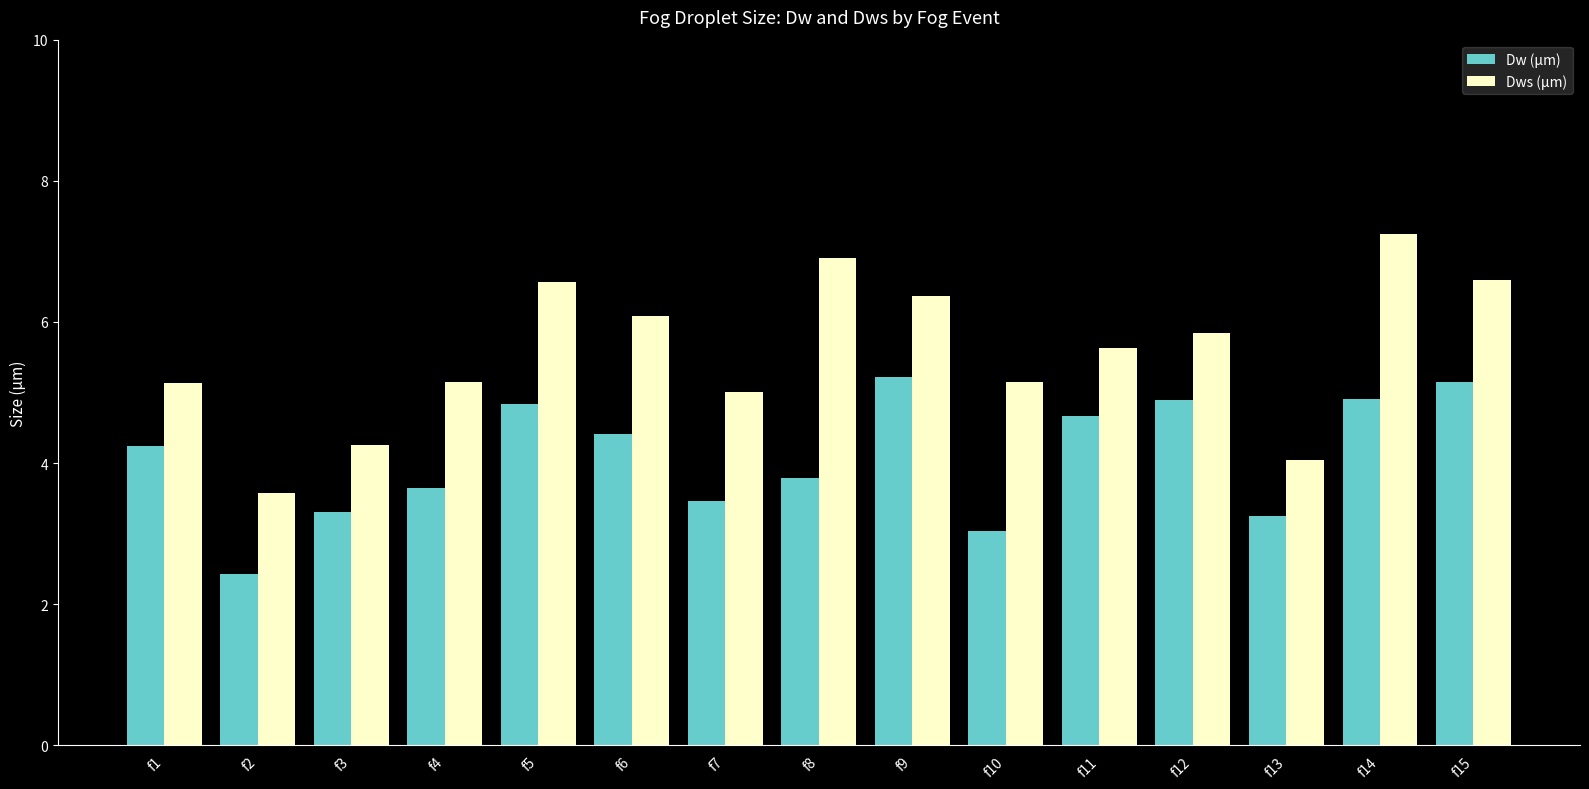

What is the total value across all series at f1?

9.4